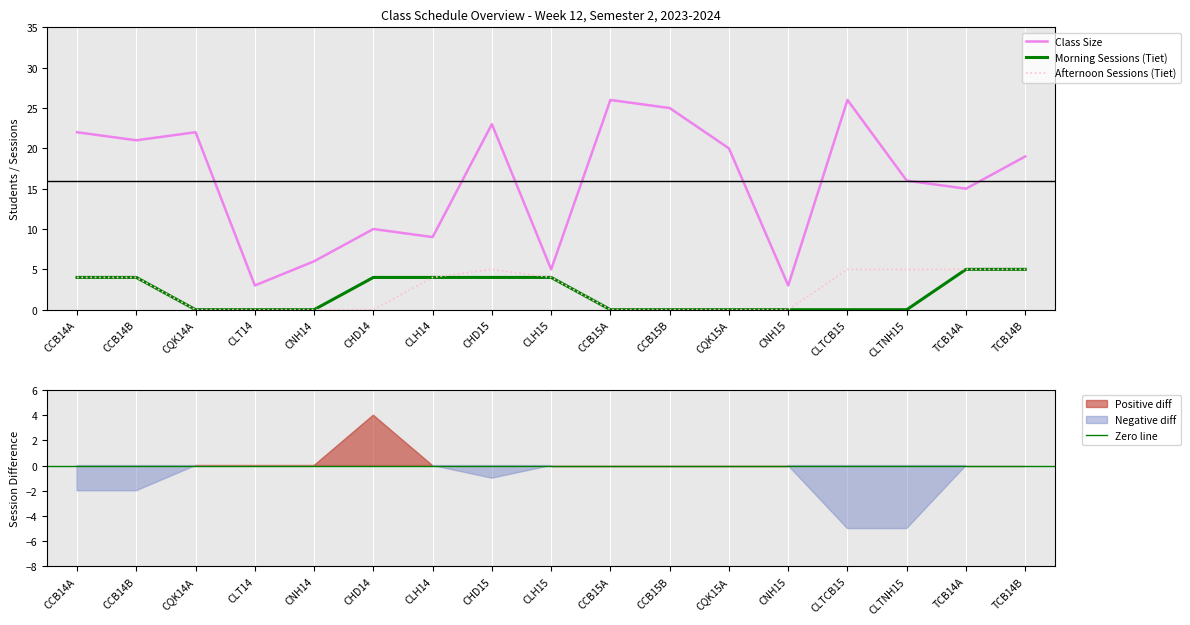

At which category is the sum across all series the highest?

CHD15